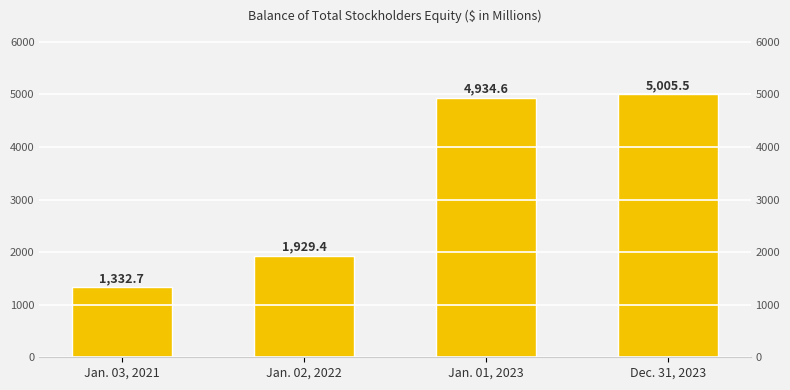

Are the bars grouped side by side (vs. stacked)?

No